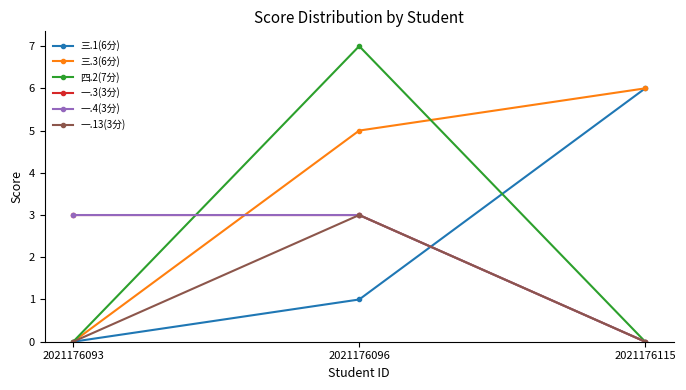

How many lines are shown in the chart?

6